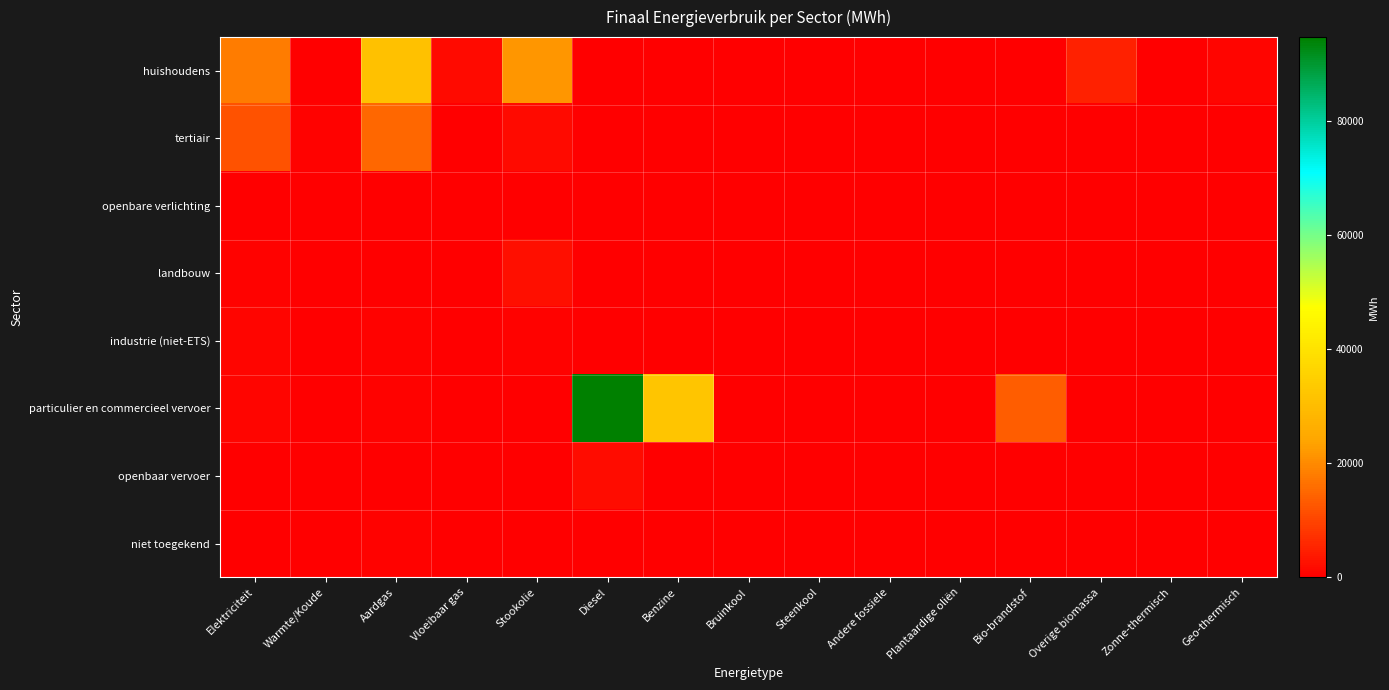

At which category is the sum across all series the highest?

Diesel